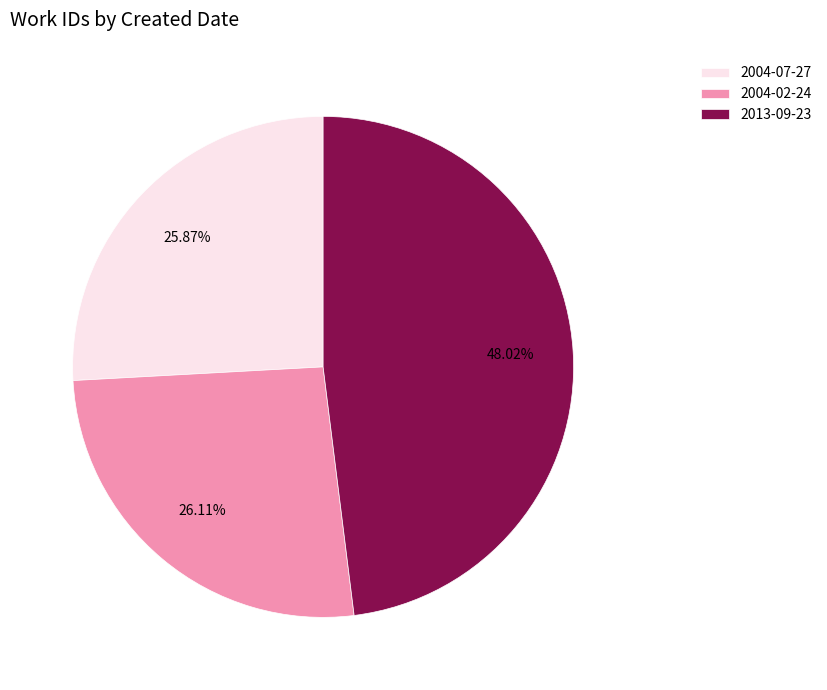

What is the total percentage of 2013-09-23 and 2004-07-27?

73.9%